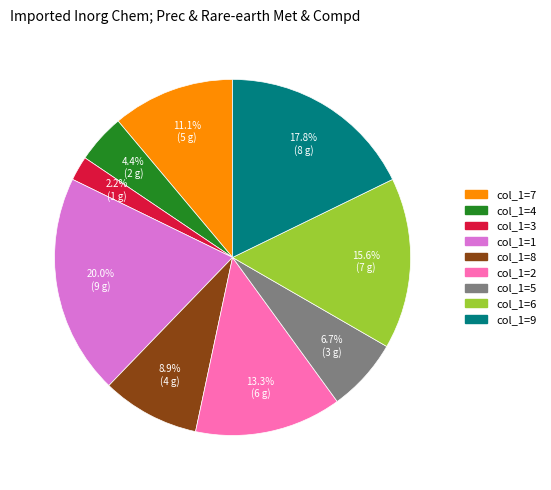

Does any single category account for the majority?

No